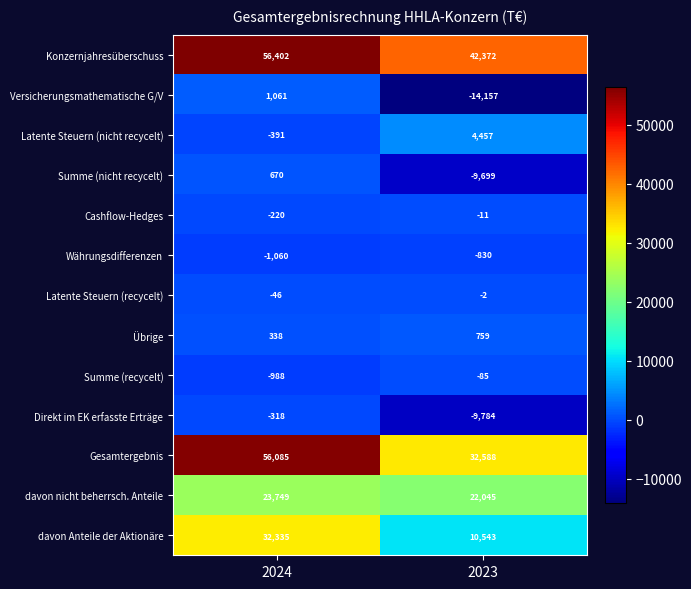

The Cashflow-Hedges series shows -312 at 2024. True or false?

False